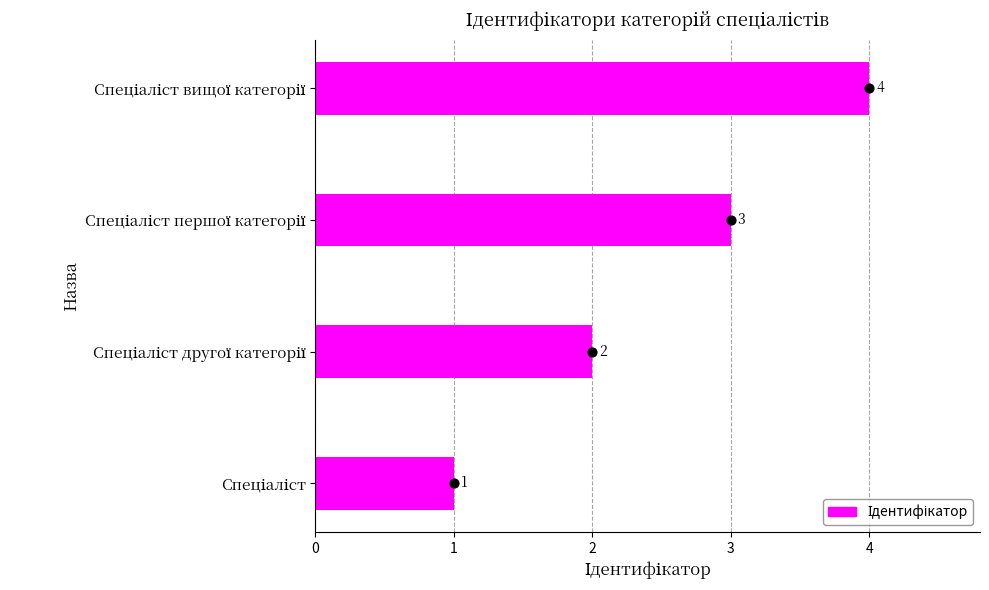

Between 0 and 2, which is larger?

2